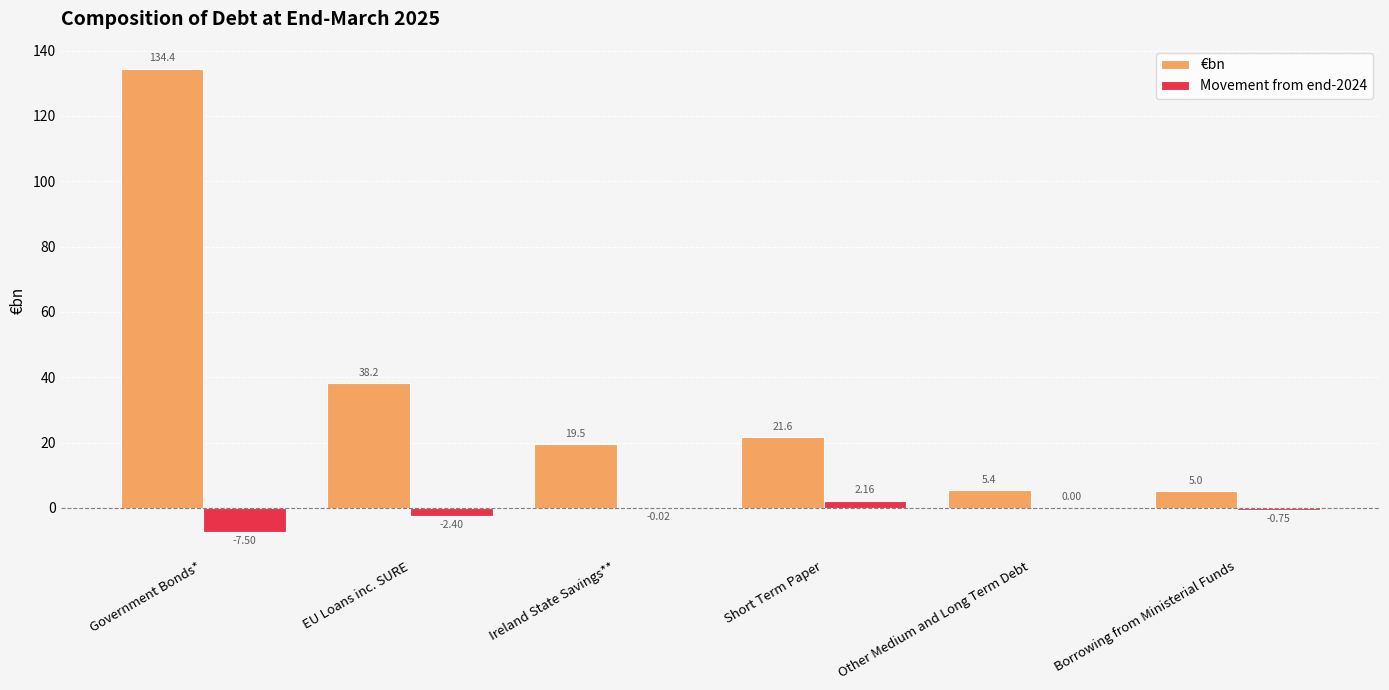

Which series has the largest total across all categories?

€bn